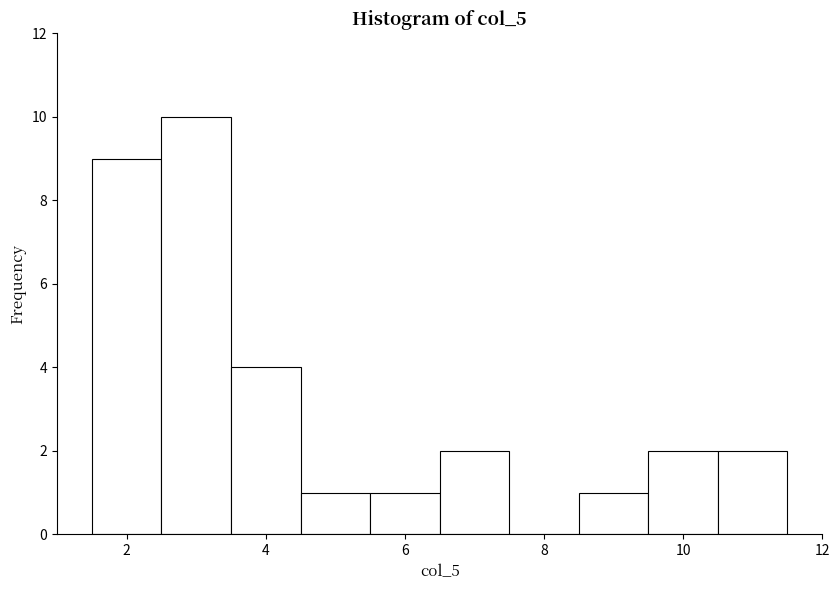

What is the height of the bar covering 8.5 to 9.5 on the x-axis? Neither the bar edges nor the heights are printed on the chart, so give them approximately, as read against the axes.

1